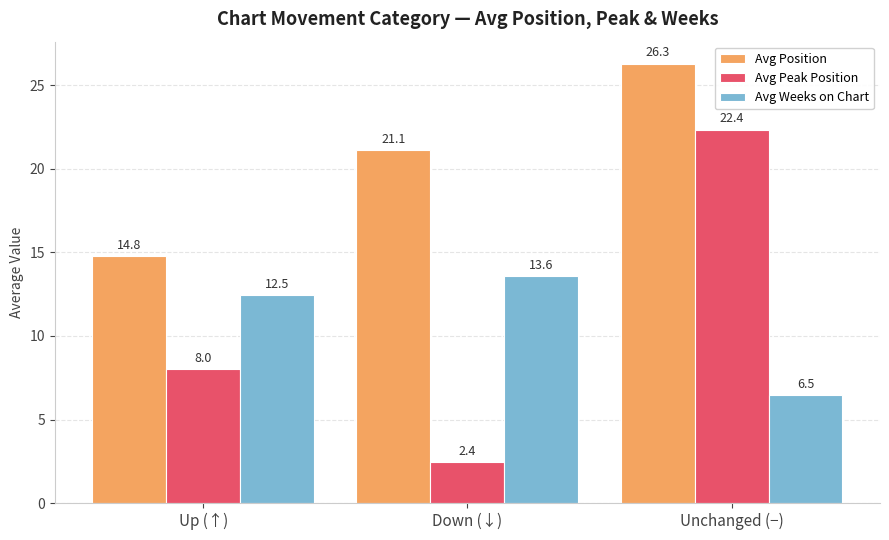

At which category is the sum across all series the highest?

Unchanged (−)